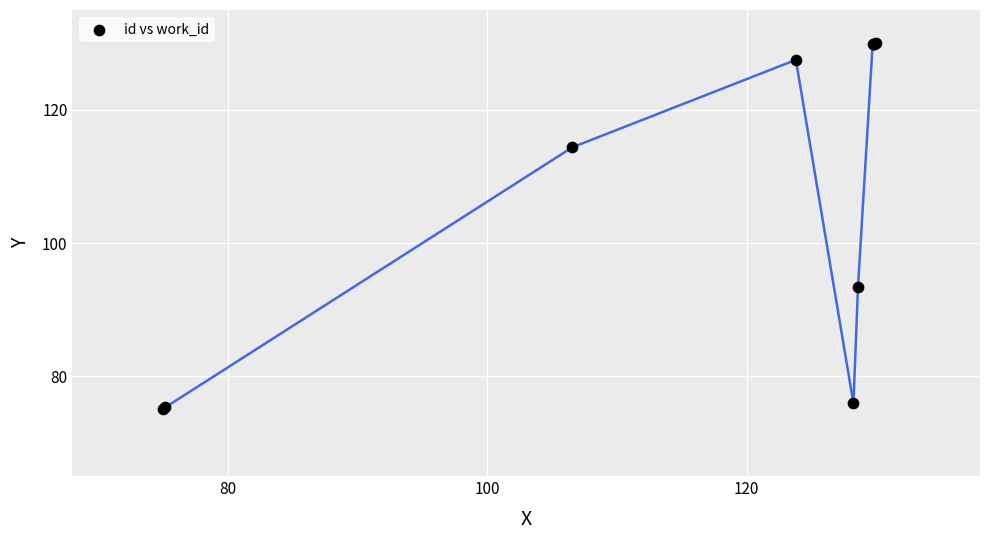

What Y value in the scatter plot is closest to 102?

93.4